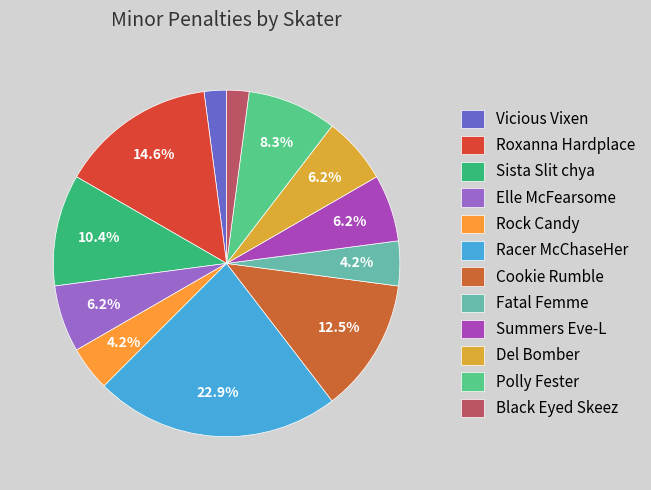

Is it true that Summers Eve-L is 17% of the pie?

False